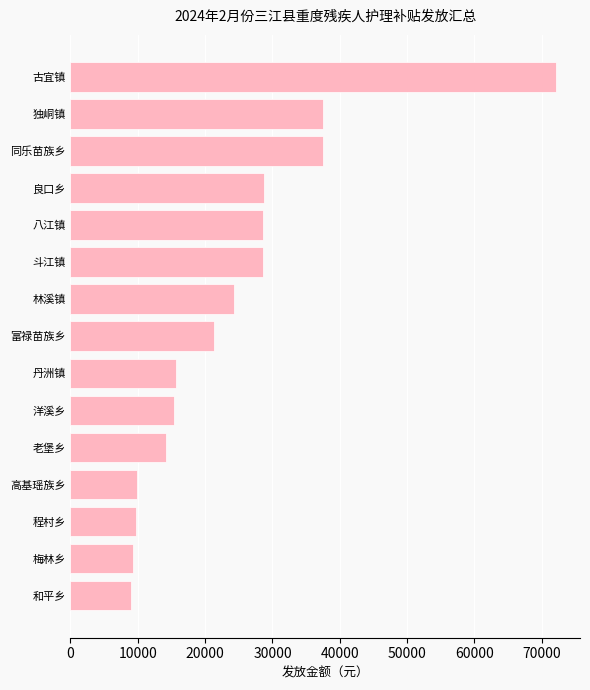

Approximately how many times larger is the value at 梅林乡 compared to 程村乡?

1.0